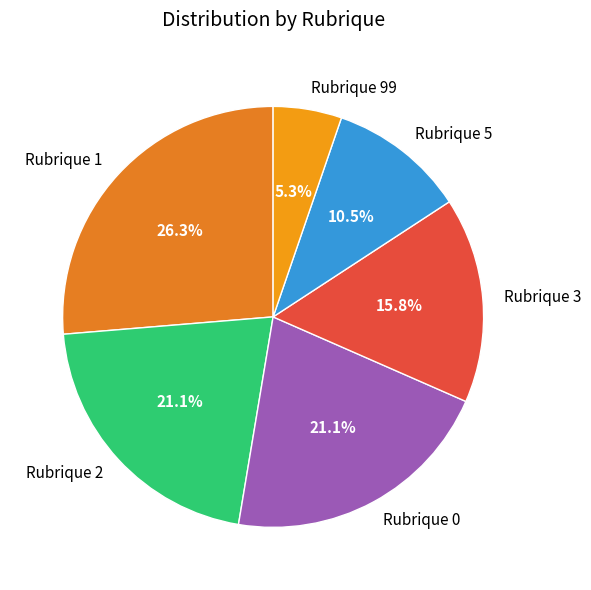

Count the number of slices in the pie.

6